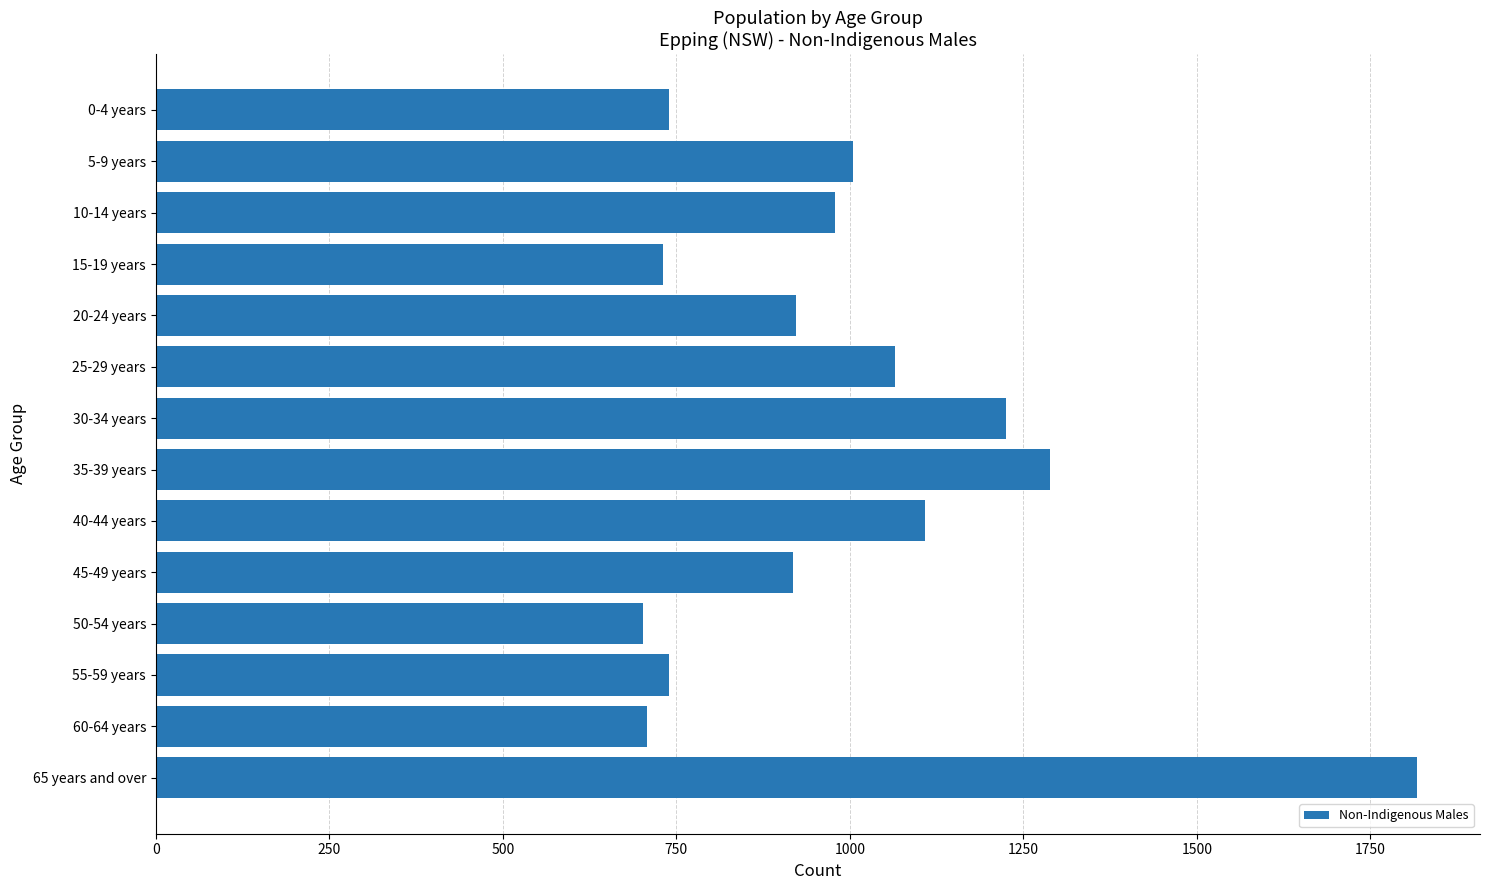

How many data points are less than 978?

7